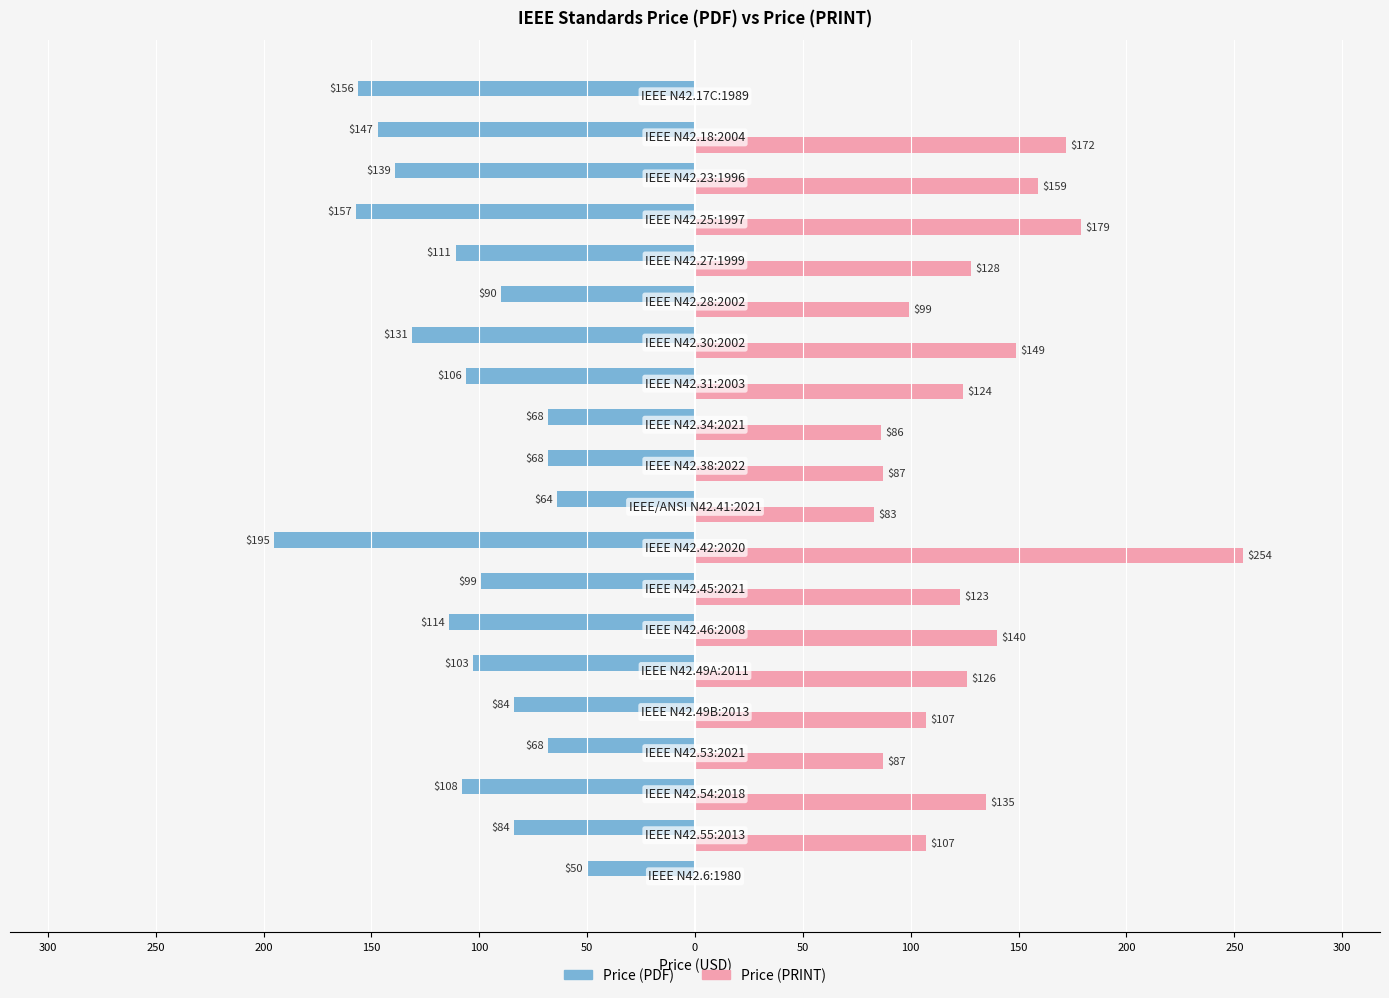

What are all the series names shown in the legend?

Price (PDF), Price (PRINT)